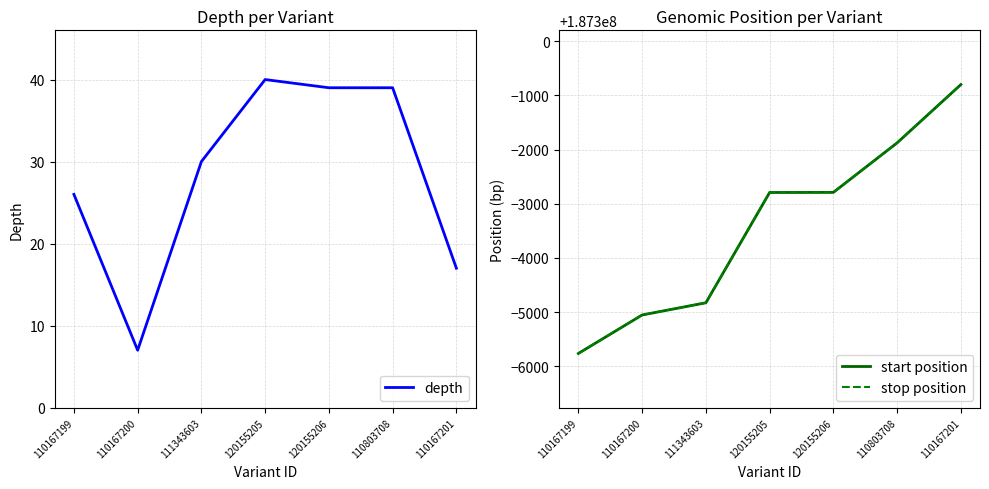

Reading left to right, list all the values displayed in this chart.

depth: 110167199=26	110167200=7	111343603=30	120155205=40	120155206=39	110803708=39	110167201=17
start position: 110167199=187294237	110167200=187294947	111343603=187295172	120155205=187297207	120155206=187297209	110803708=187298123	110167201=187299198
stop position: 110167199=187294238	110167200=187294948	111343603=187295173	120155205=187297208	120155206=187297210	110803708=187298124	110167201=187299199